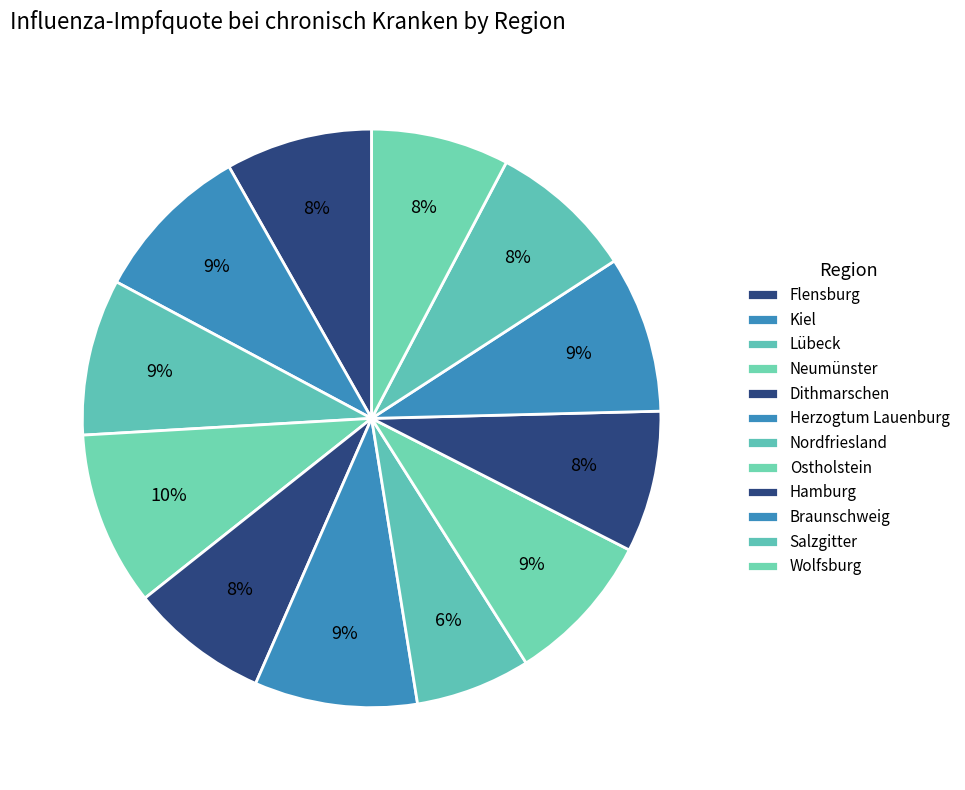

What is the ratio of the value at Kiel to the value at Dithmarschen?

1.2